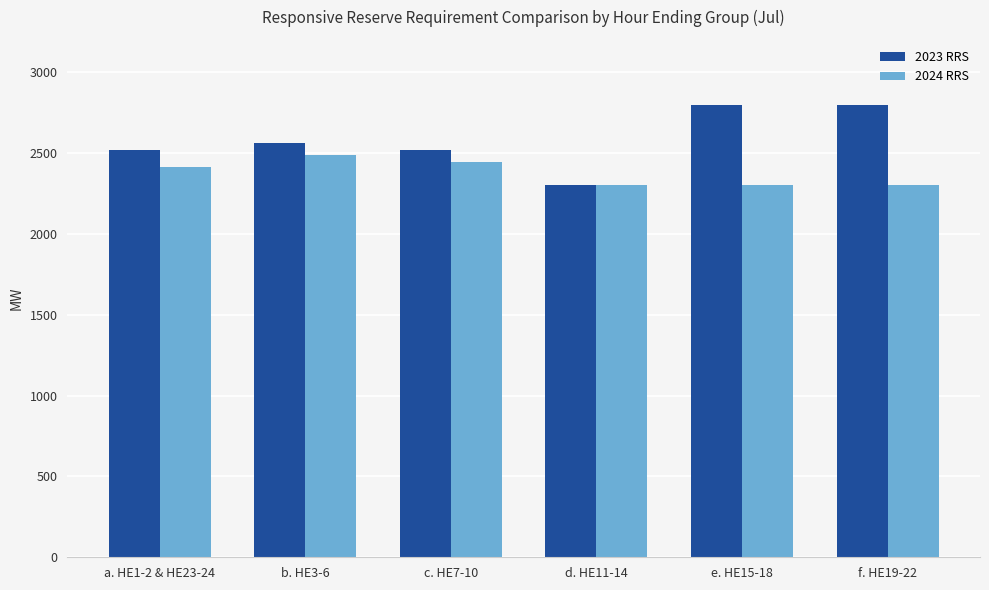

Which category has the lowest value in the 2023 RRS series?

d. HE11-14